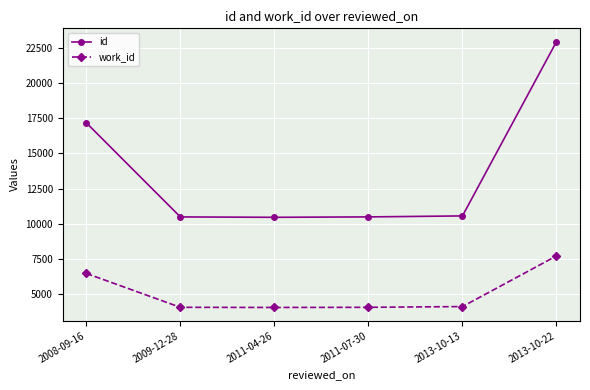

True or false: id and work_id intersect in this chart.

False